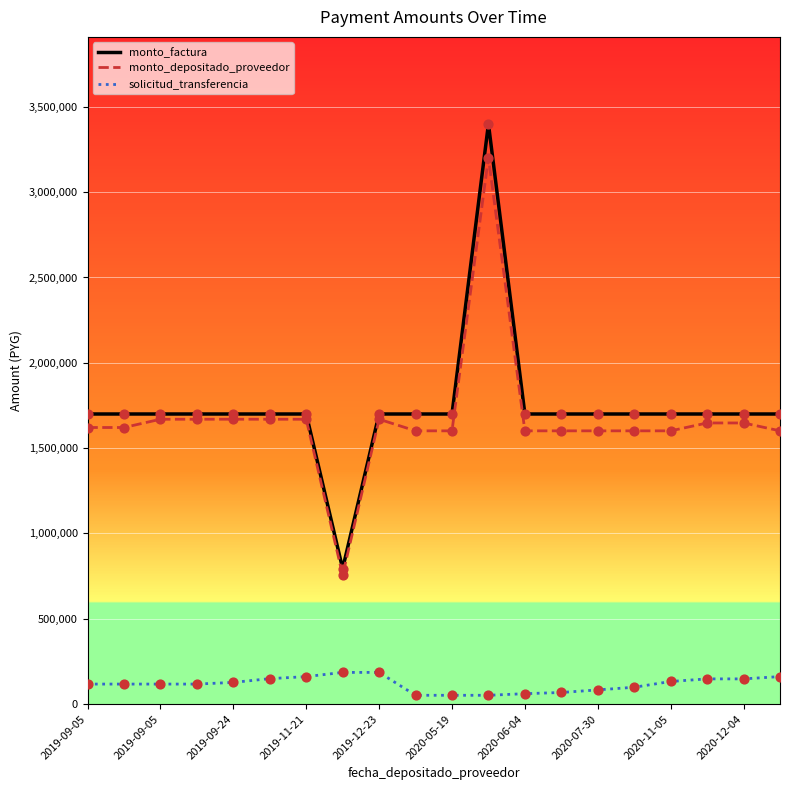

True or false: solicitud_transferencia and monto_depositado_proveedor intersect in this chart.

False